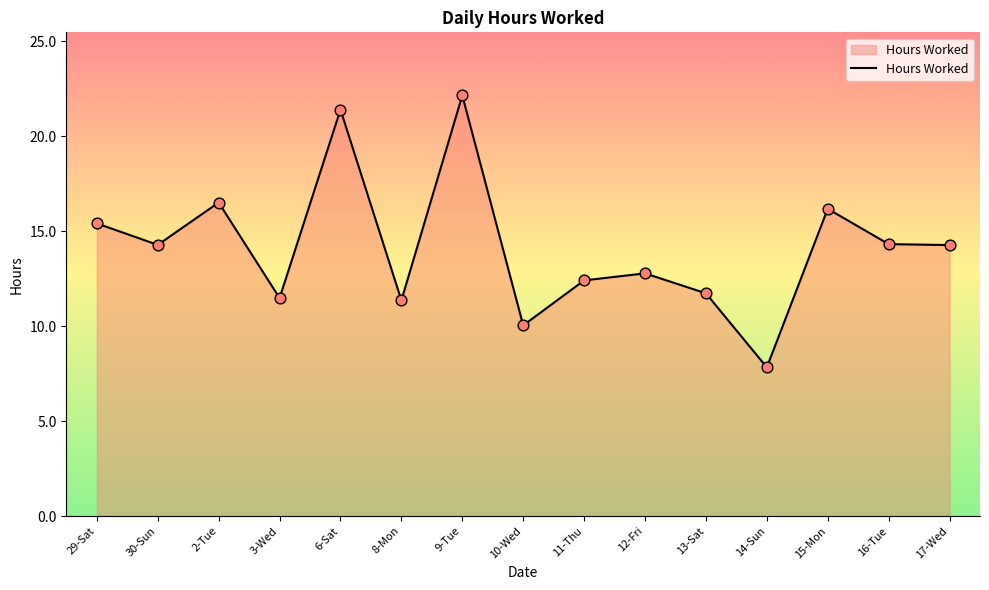

What is the change in value from 30-Sun to 8-Mon?

-2.9